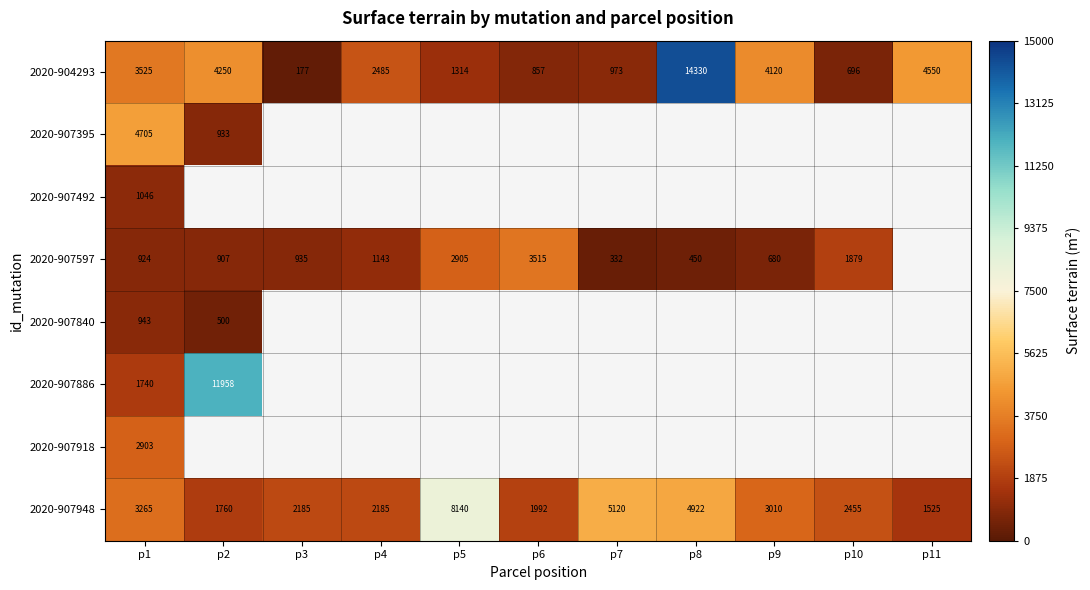

What is the smallest value displayed?

177.0